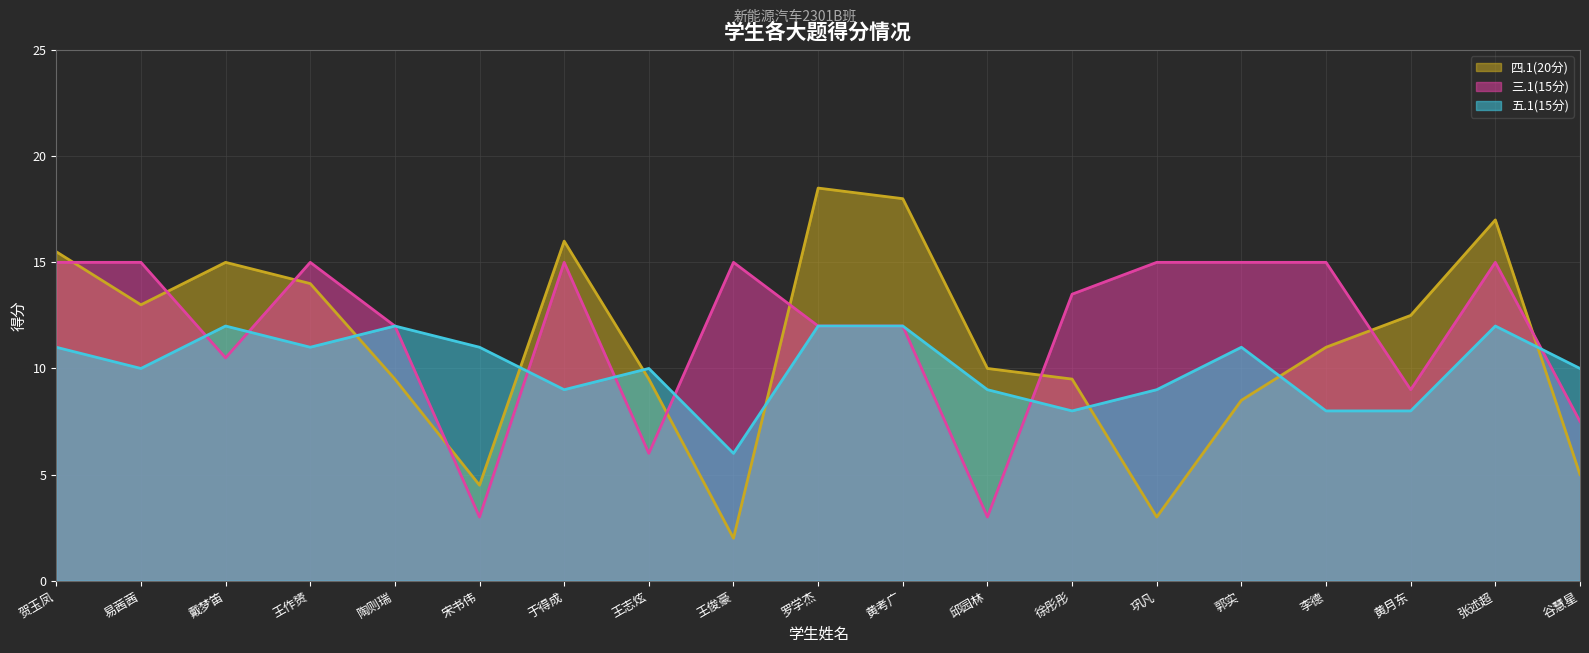

How many interior local valleys does the 三.1(15分) series have?

5